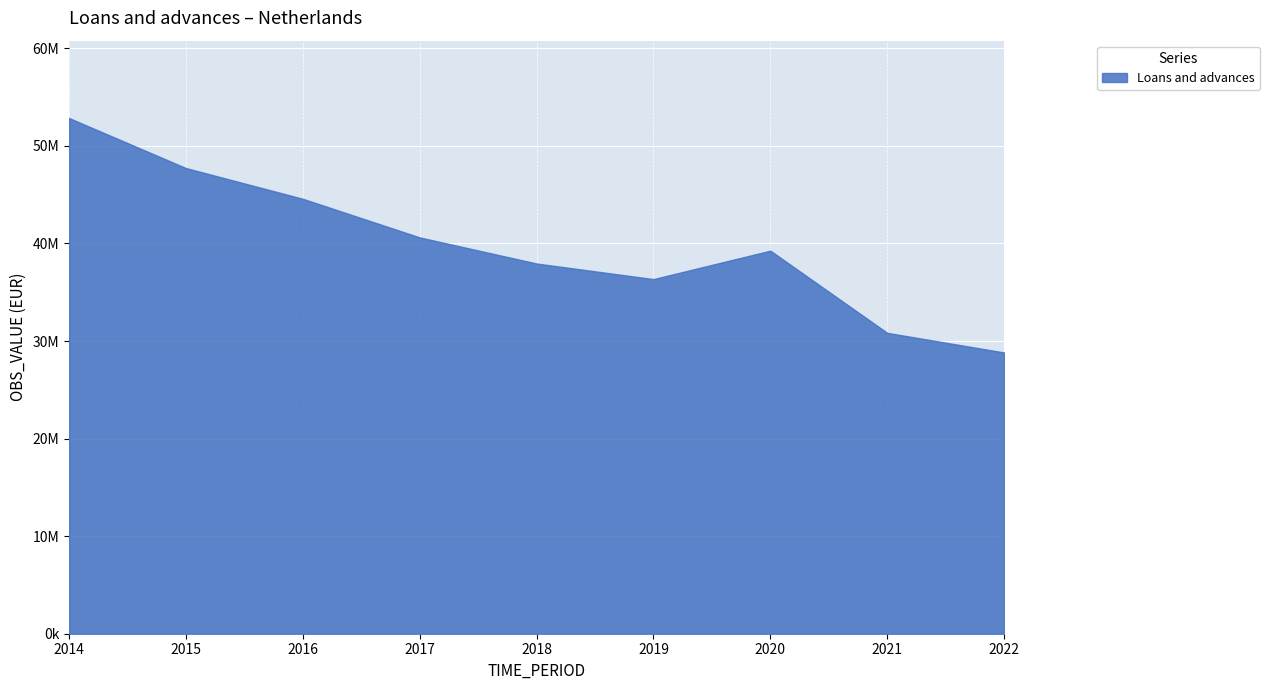

What is the change in value from 2018 to 2021?

-7106587